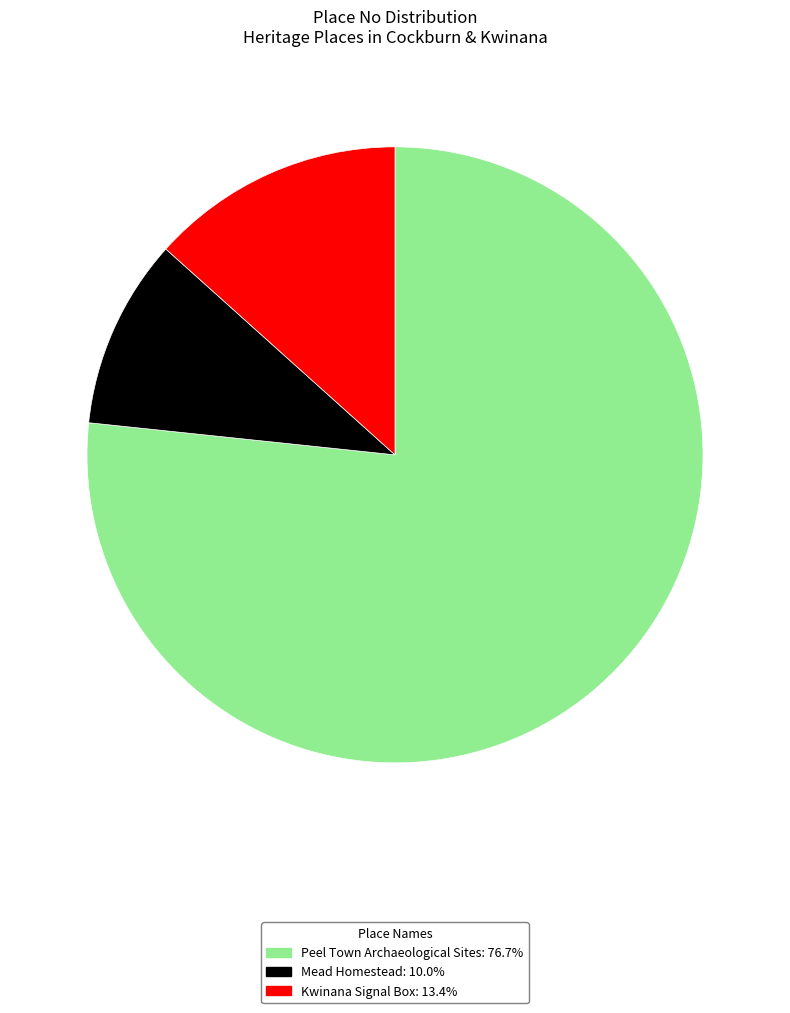

How many slices are in this pie chart?

3